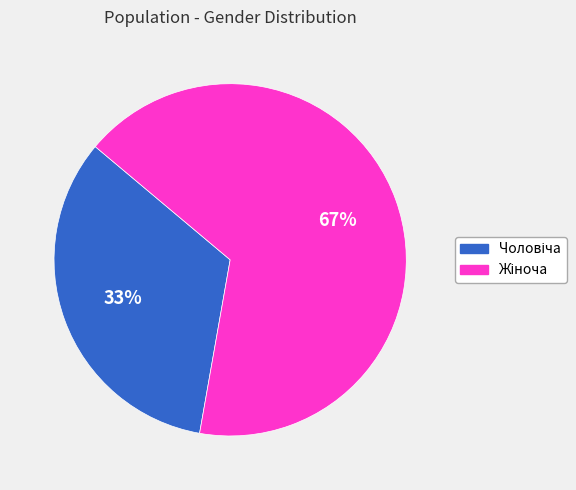

Count the number of slices in the pie.

2